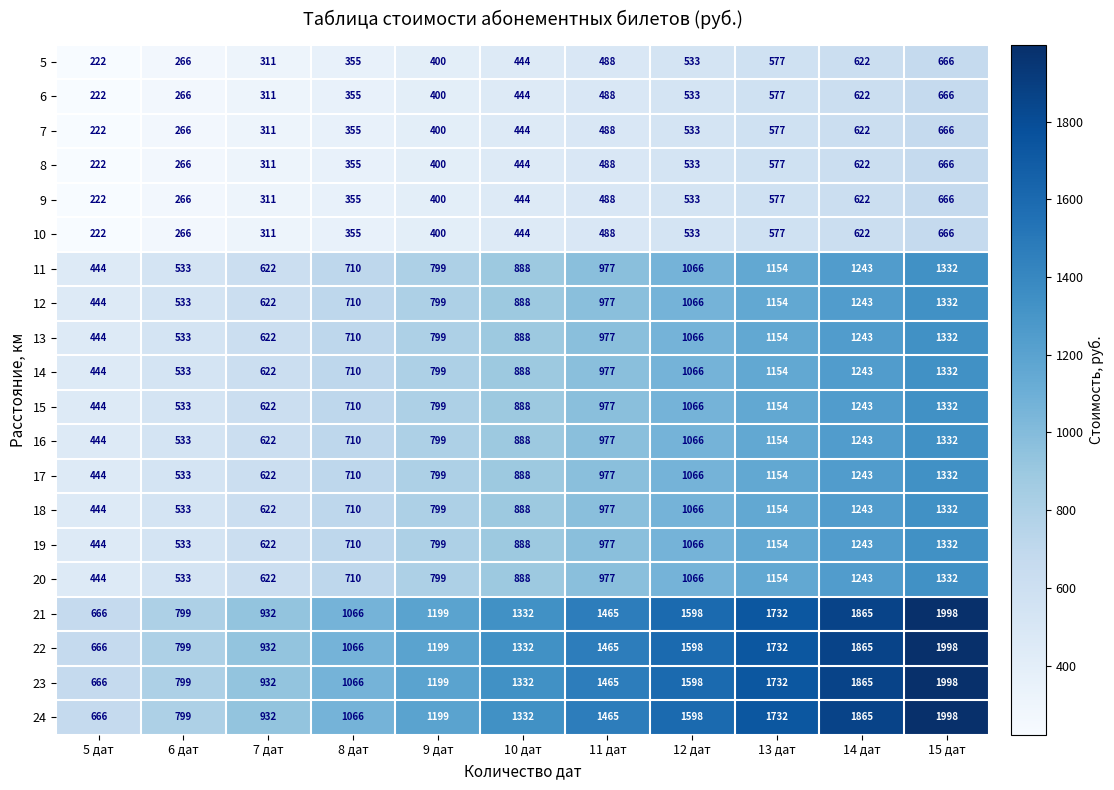

What is the sum of the 10 values at 7 дат and 6 дат?

577